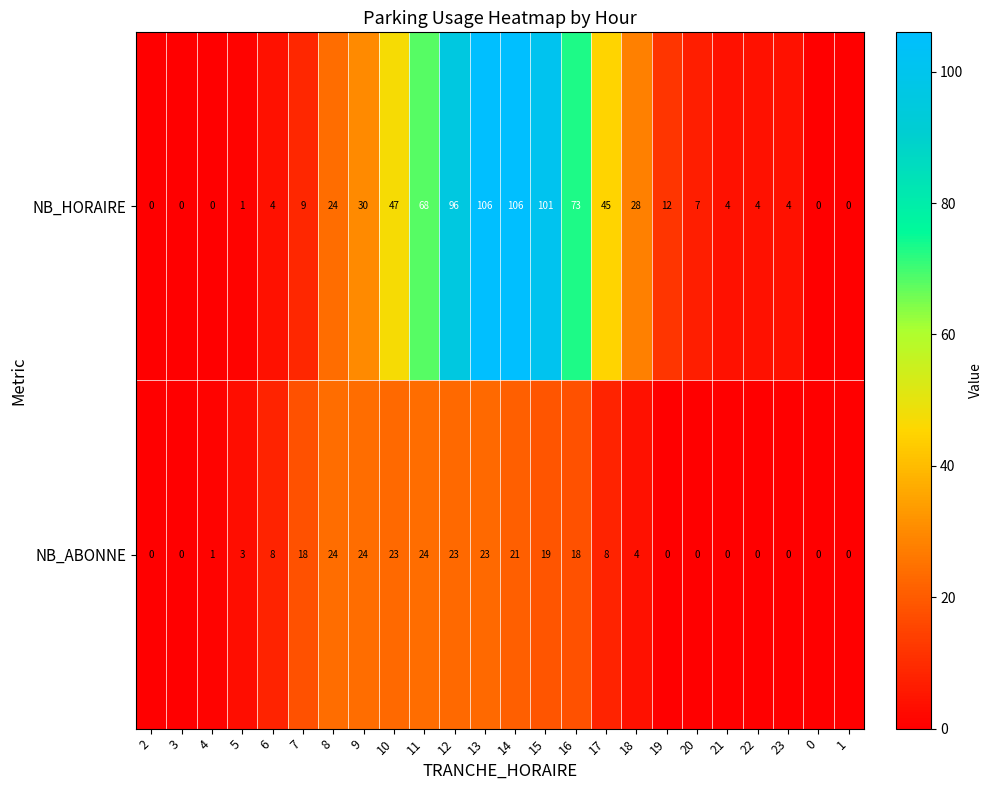

Is it true that NB_HORAIRE equals 12 at 7?

False